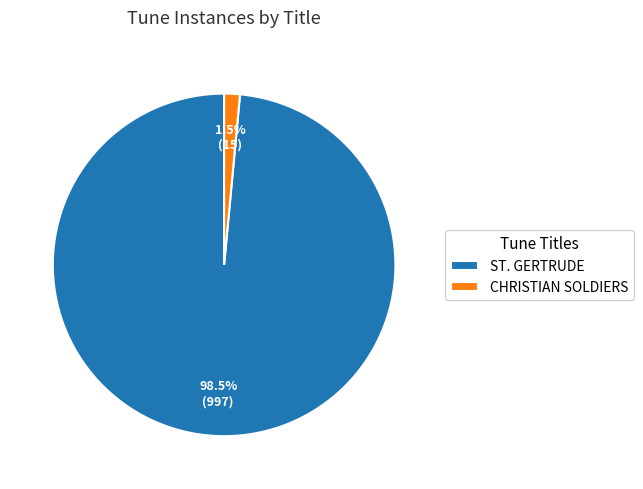

What is the smallest slice in the pie chart?

CHRISTIAN SOLDIERS